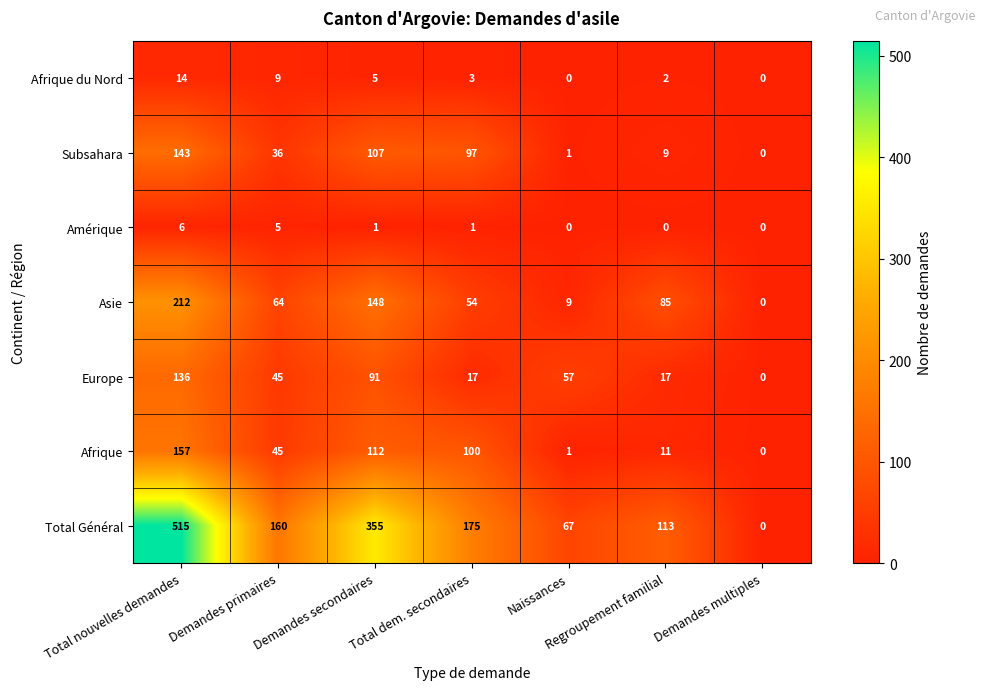

Which series has the widest spread of values?

Total Général